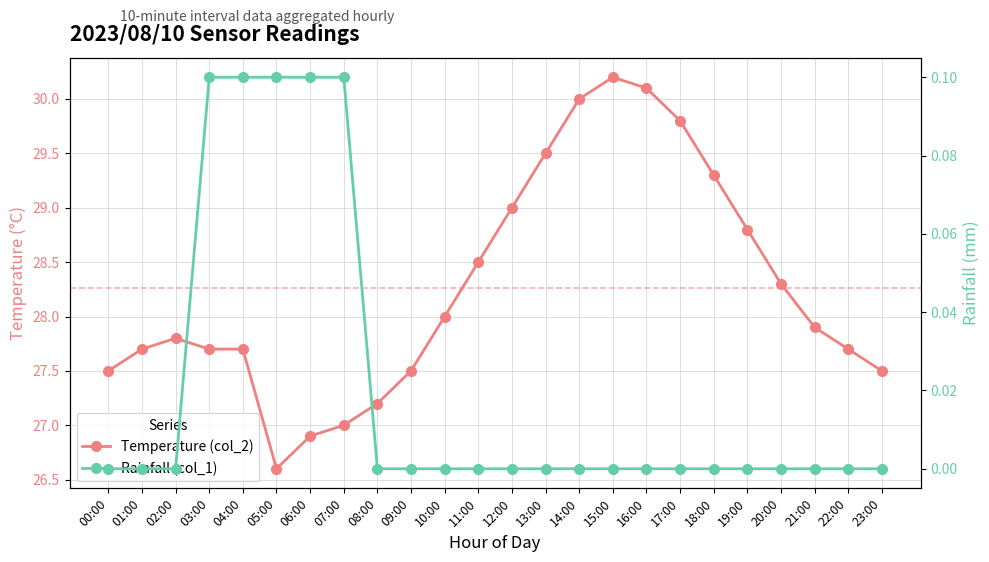

Which label corresponds to the smallest value in the chart?

00:00